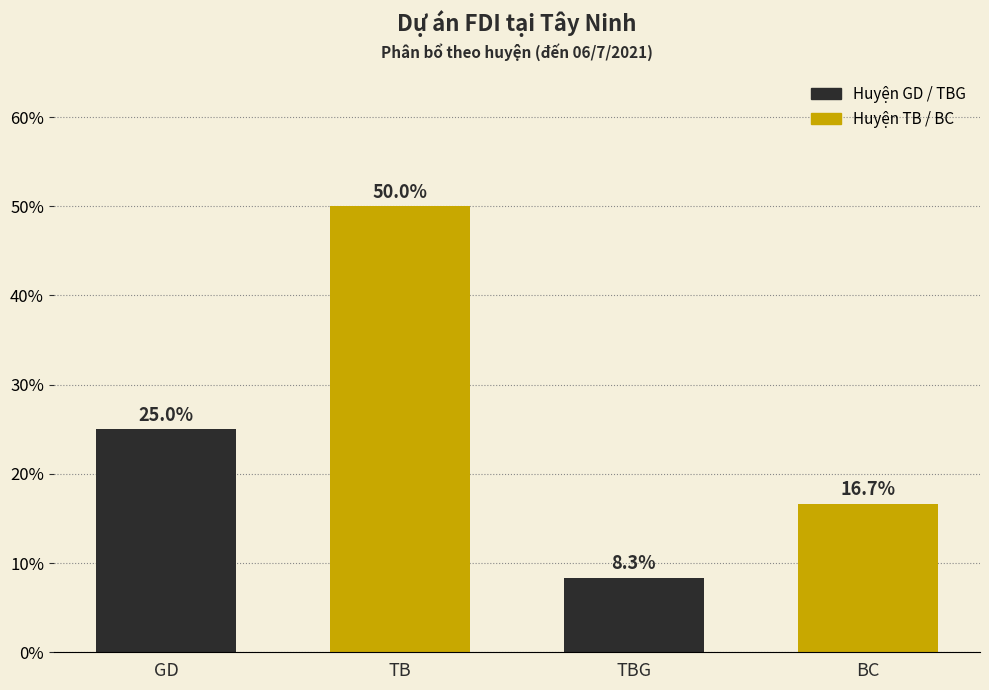

Where is the data nearest to the value 29?

GD